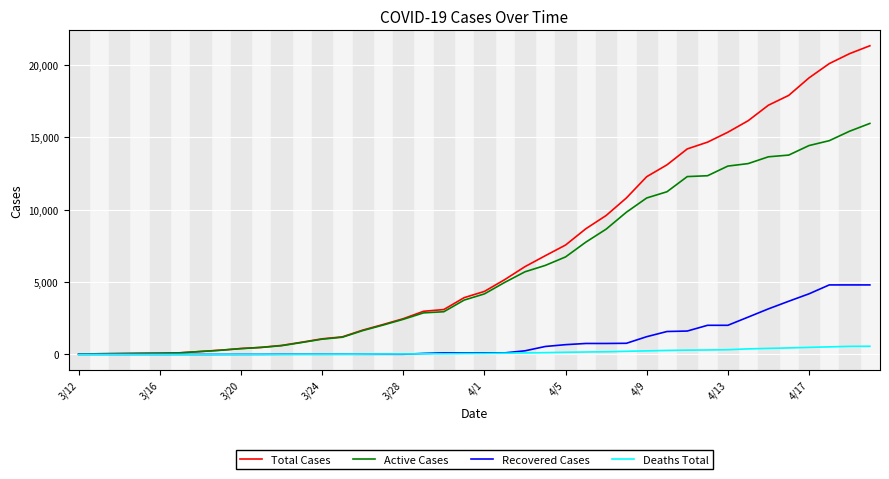

What are all the series names shown in the legend?

Total Cases, Active Cases, Recovered Cases, Deaths Total